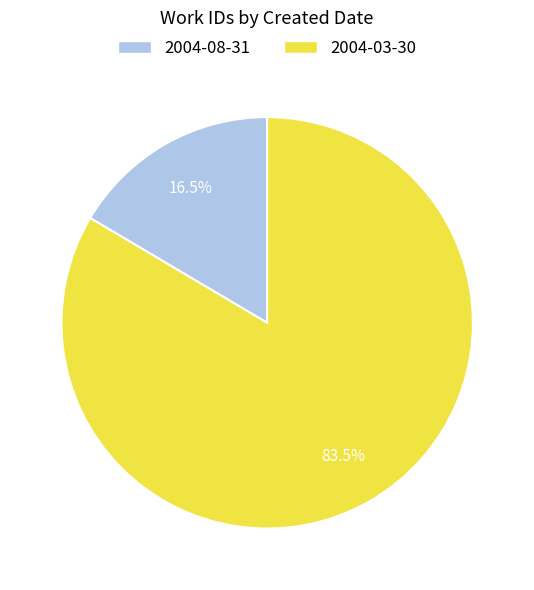

Combined, do 2004-08-31 and 2004-03-30 account for over 50%?

Yes